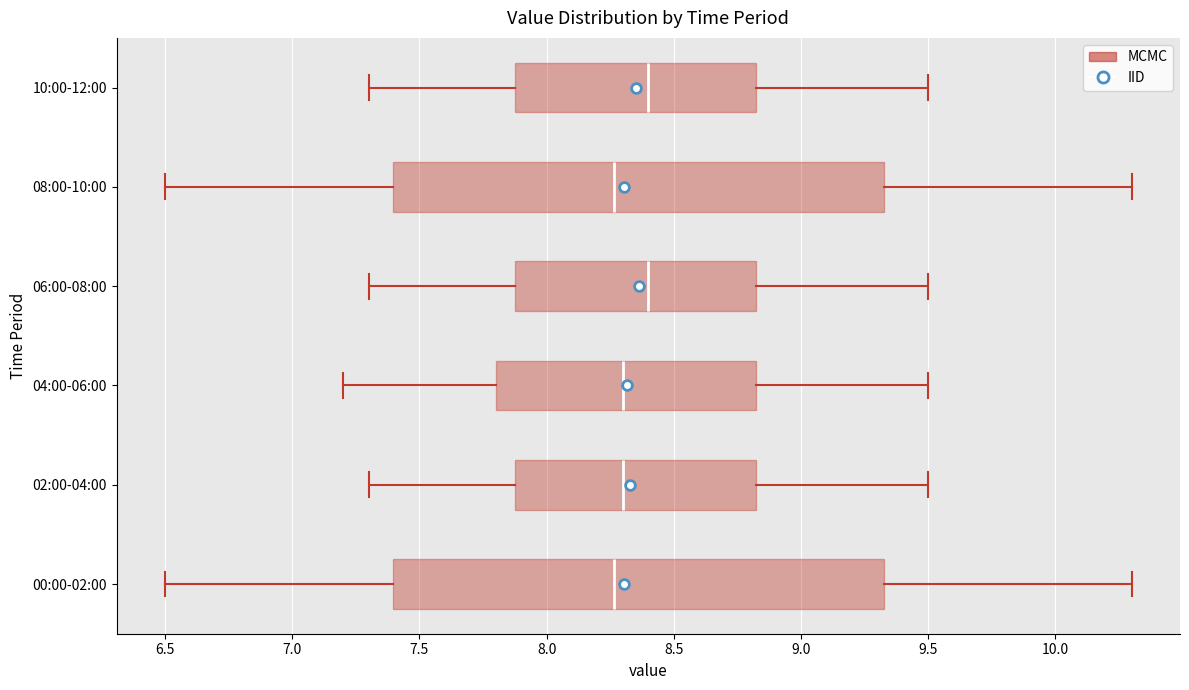

Where does the right whisker of the box for 04:00-06:00 end on the x-axis? The values are not printed on the chart, so give them approximately, as read against the axis.

9.50